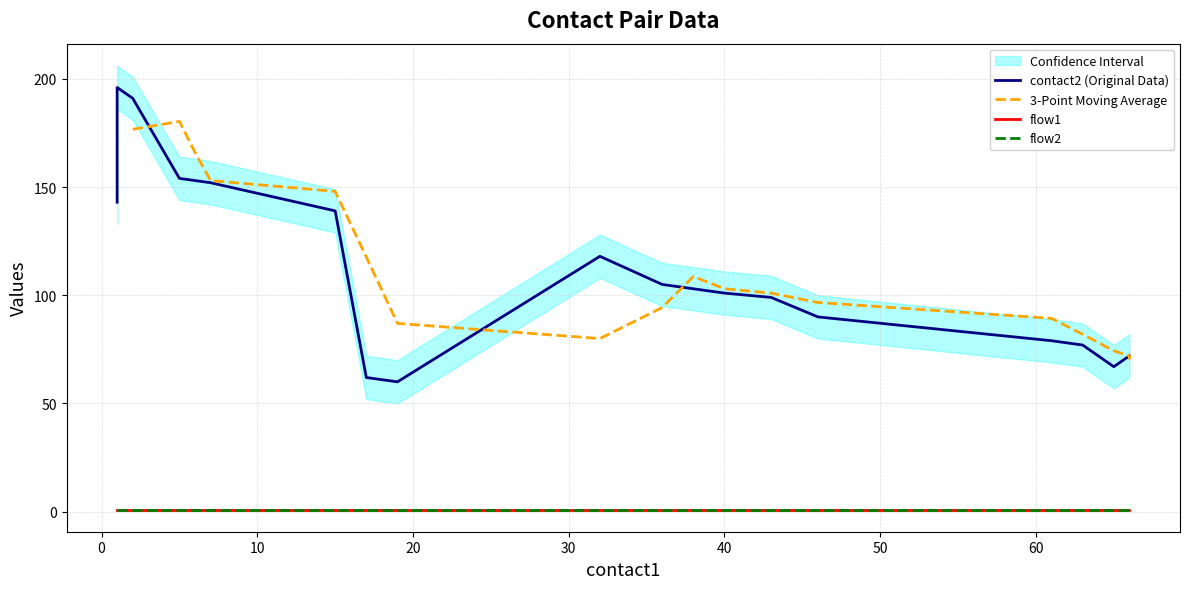

Rank the categories by flow1 value from highest to lowest.

1, 1, 2, 5, 6, 7, 15, 32, 36, 38, 40, 43, 46, 61, 63, 66, 66, 65, 17, 19